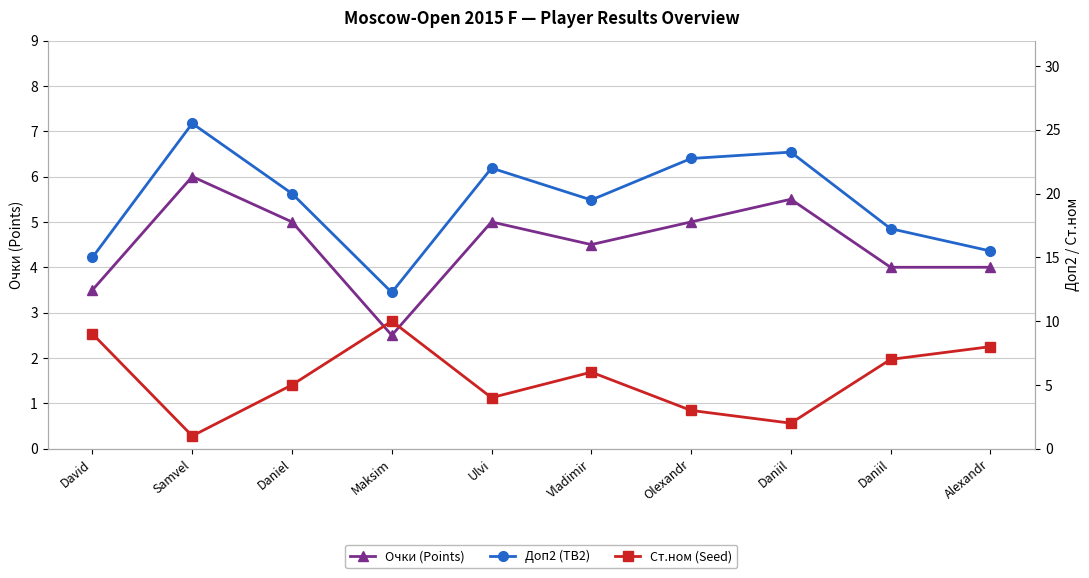

At which label does Очки (Points) reach its peak?

Samvel